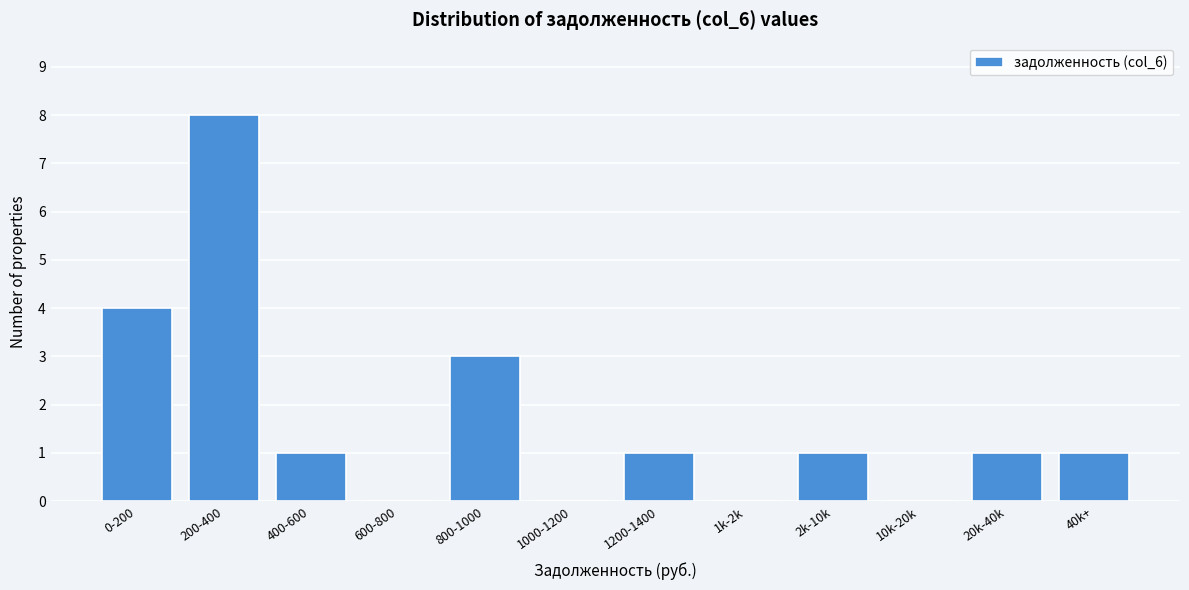

Reading left to right, extract all data points from this chart.

0-200=4	200-400=8	400-600=1	600-800=0	800-1000=3	1000-1200=0	1200-1400=1	1k-2k=0	2k-10k=1	10k-20k=0	20k-40k=1	40k+=1